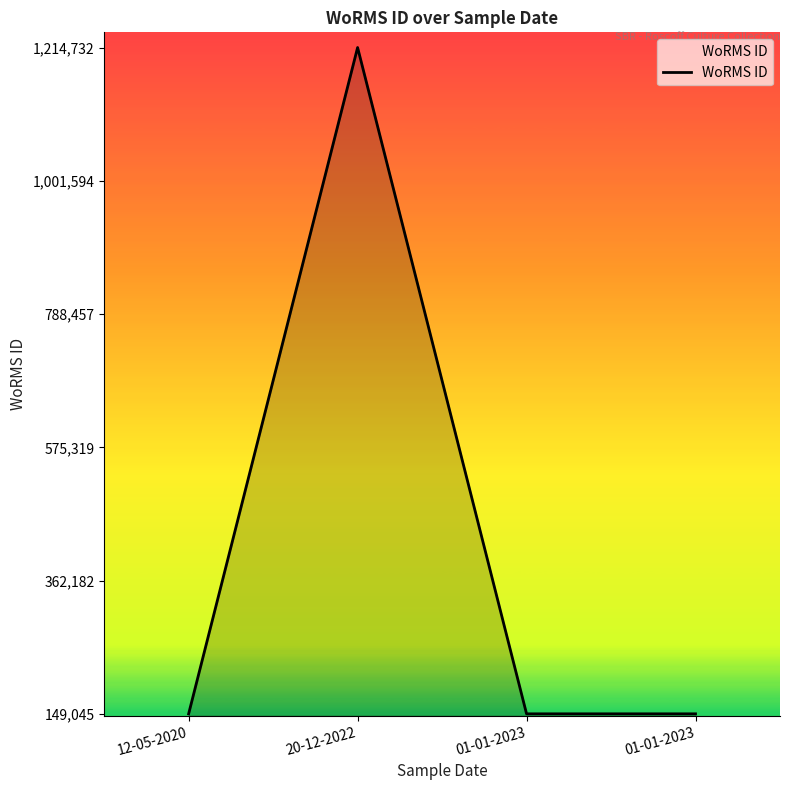

Does the chart have visible grid lines?

No